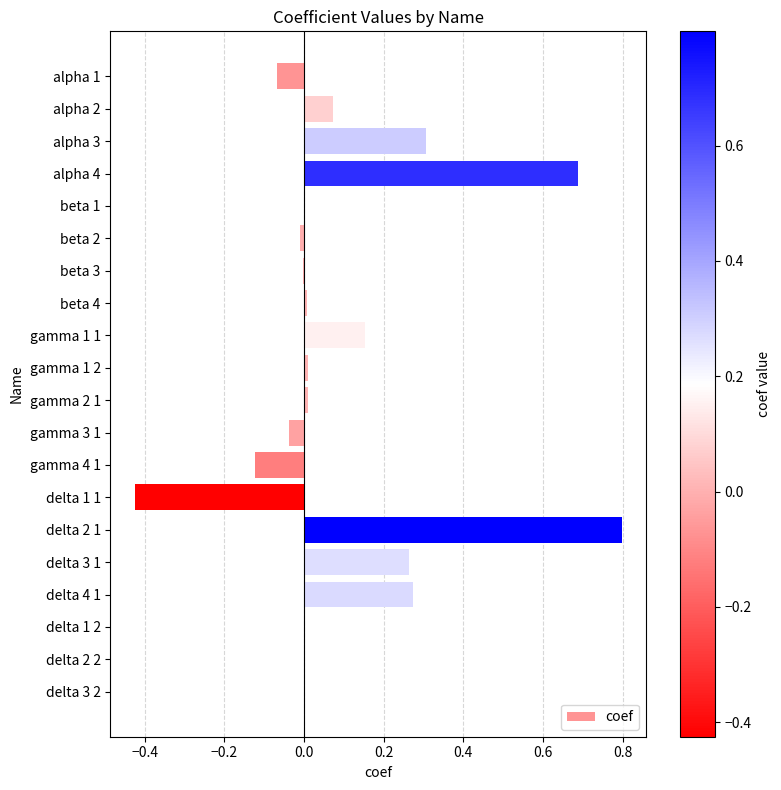

True or false: the data shows 0.0 at gamma 2 1.

True